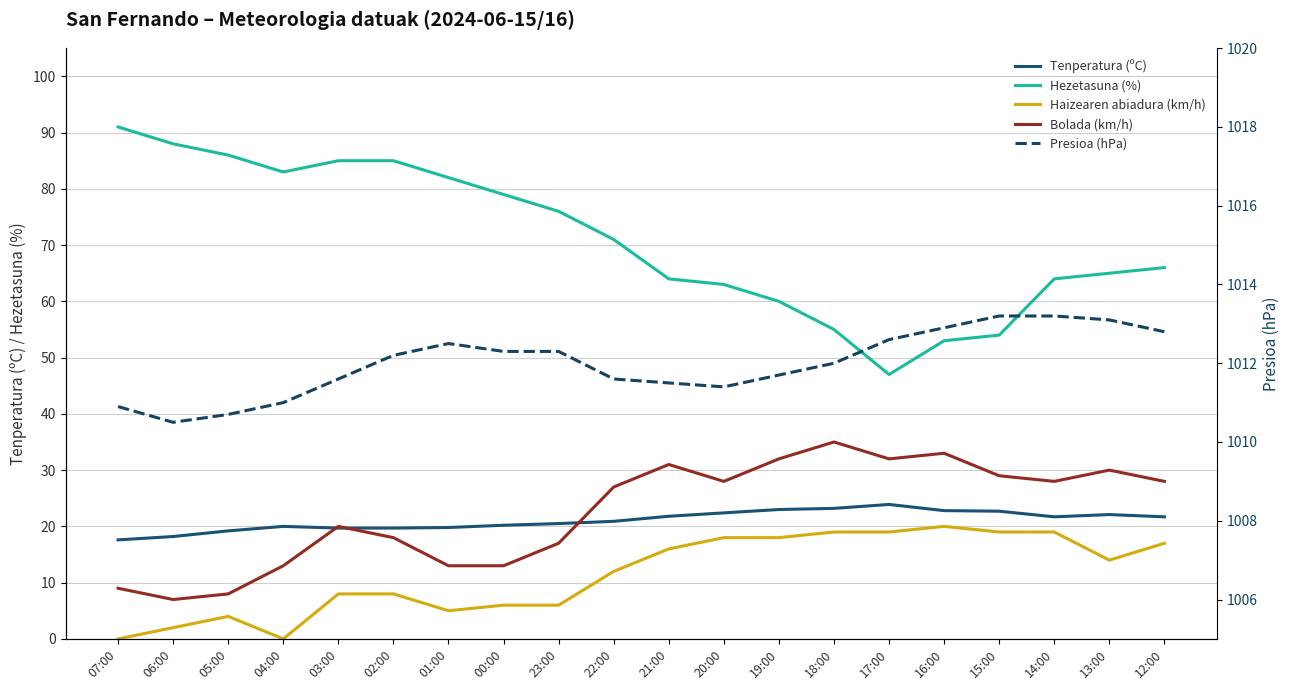

Which series changed the most between 05:00 and 04:00?

Bolada (km/h)